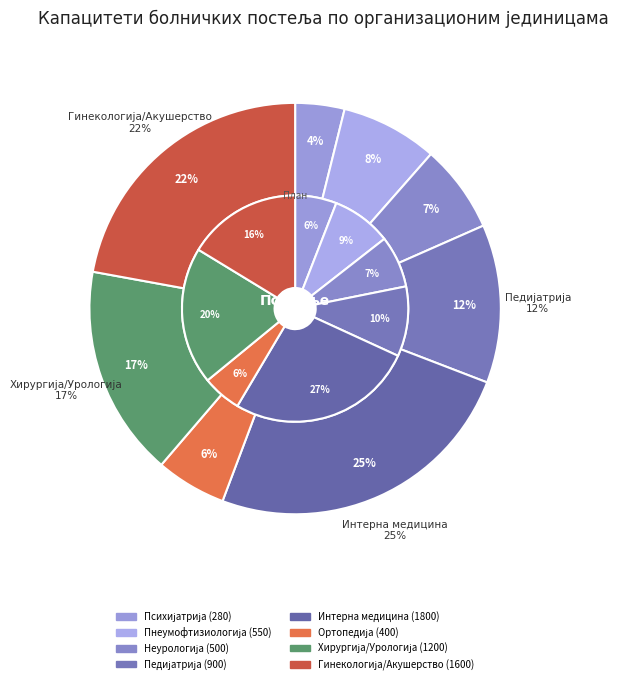

Rank the categories by value from lowest to highest.

СЛУЖБА ЗА ПСИХИЈАТРИЈУ, ОДЕЉЕЊЕ ОРТОПЕДИЈЕ СА ТРАУМАТОЛОГИЈОМ, ОДЕЉЕЊЕ НЕУРОЛОГИЈЕ, ОДЕЉЕЊЕ ПНЕУМОФТИЗИОЛОГИЈЕ, СЛУЖБА ЗА ПЕДИЈАТРИЈУ, ОДЕЉЕЊЕ ОПШТЕ ХИРУРГИЈЕ СА УРОЛОГИЈОМ, СЛУЖБА ЗА ГИНЕКОЛОГИЈУ И АКУШЕРСТВО, ОДЕЉЕЊЕ ИНТЕРНЕ МЕДИЦИНЕ